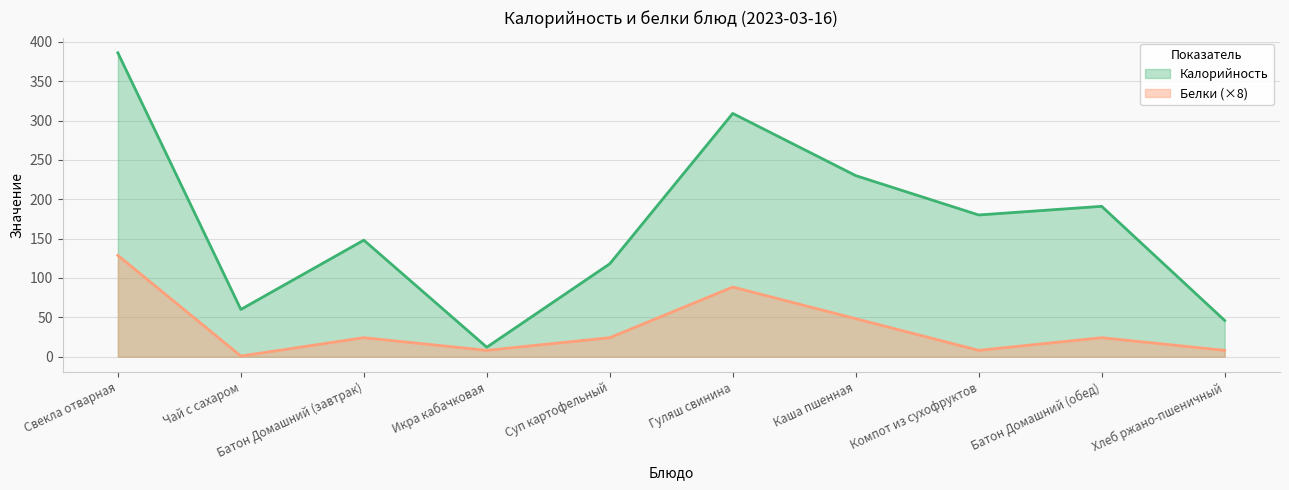

How many lines are shown in the chart?

2